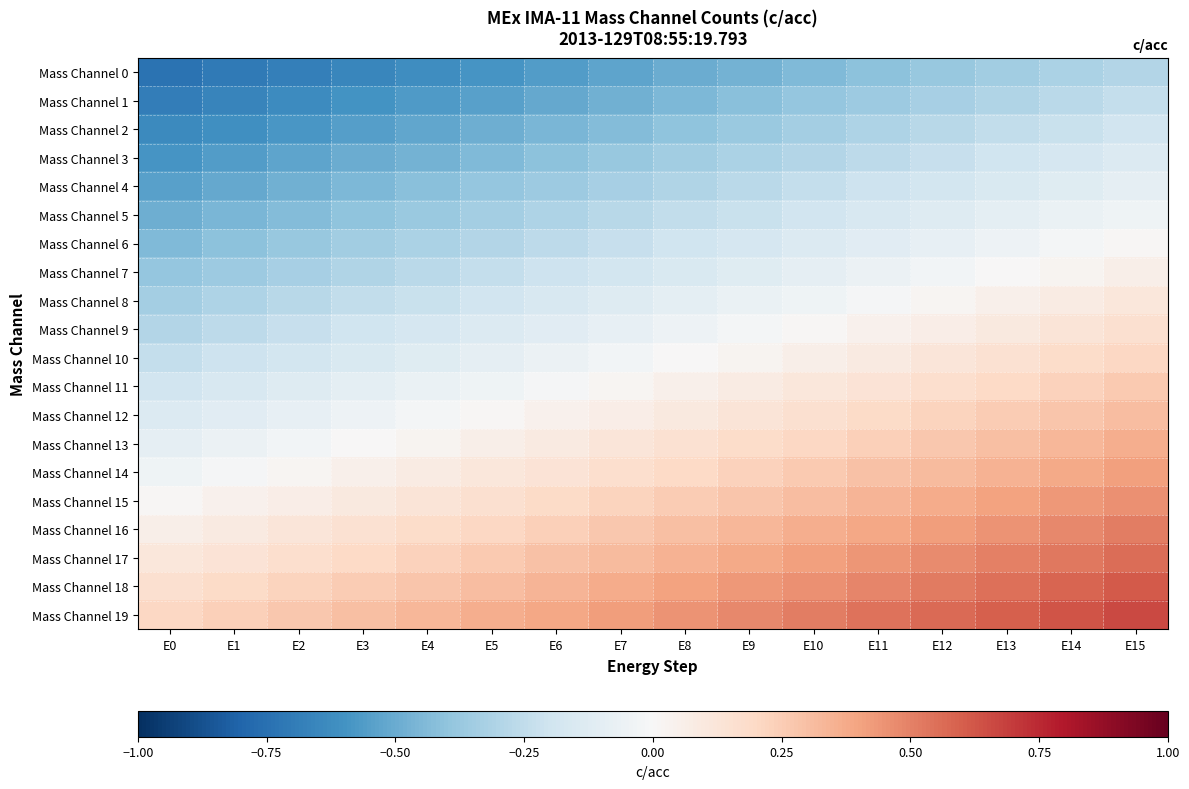

Reading left to right, extract all data points from this chart.

Mass Channel 0: E0=-0.7	E1=-0.7	E2=-0.7	E3=-0.7	E4=-0.6	E5=-0.6	E6=-0.6	E7=-0.5	E8=-0.5	E9=-0.5	E10=-0.4	E11=-0.4	E12=-0.4	E13=-0.3	E14=-0.3	E15=-0.3
Mass Channel 1: E0=-0.7	E1=-0.7	E2=-0.6	E3=-0.6	E4=-0.6	E5=-0.5	E6=-0.5	E7=-0.5	E8=-0.5	E9=-0.4	E10=-0.4	E11=-0.4	E12=-0.3	E13=-0.3	E14=-0.3	E15=-0.2
Mass Channel 2: E0=-0.6	E1=-0.6	E2=-0.6	E3=-0.6	E4=-0.5	E5=-0.5	E6=-0.5	E7=-0.4	E8=-0.4	E9=-0.4	E10=-0.3	E11=-0.3	E12=-0.3	E13=-0.2	E14=-0.2	E15=-0.2
Mass Channel 3: E0=-0.6	E1=-0.6	E2=-0.5	E3=-0.5	E4=-0.5	E5=-0.4	E6=-0.4	E7=-0.4	E8=-0.4	E9=-0.3	E10=-0.3	E11=-0.3	E12=-0.2	E13=-0.2	E14=-0.2	E15=-0.1
Mass Channel 4: E0=-0.5	E1=-0.5	E2=-0.5	E3=-0.5	E4=-0.4	E5=-0.4	E6=-0.4	E7=-0.3	E8=-0.3	E9=-0.3	E10=-0.2	E11=-0.2	E12=-0.2	E13=-0.2	E14=-0.1	E15=-0.1
Mass Channel 5: E0=-0.5	E1=-0.5	E2=-0.4	E3=-0.4	E4=-0.4	E5=-0.3	E6=-0.3	E7=-0.3	E8=-0.2	E9=-0.2	E10=-0.2	E11=-0.2	E12=-0.1	E13=-0.1	E14=-0.1	E15=-0.0
Mass Channel 6: E0=-0.4	E1=-0.4	E2=-0.4	E3=-0.3	E4=-0.3	E5=-0.3	E6=-0.3	E7=-0.2	E8=-0.2	E9=-0.2	E10=-0.1	E11=-0.1	E12=-0.1	E13=-0.1	E14=-0.0	E15=0.0
Mass Channel 7: E0=-0.4	E1=-0.4	E2=-0.3	E3=-0.3	E4=-0.3	E5=-0.2	E6=-0.2	E7=-0.2	E8=-0.2	E9=-0.1	E10=-0.1	E11=-0.1	E12=-0.0	E13=-0.0	E14=0.0	E15=0.1
Mass Channel 8: E0=-0.3	E1=-0.3	E2=-0.3	E3=-0.2	E4=-0.2	E5=-0.2	E6=-0.2	E7=-0.1	E8=-0.1	E9=-0.1	E10=-0.0	E11=-0.0	E12=0.0	E13=0.0	E14=0.1	E15=0.1
Mass Channel 9: E0=-0.3	E1=-0.3	E2=-0.2	E3=-0.2	E4=-0.2	E5=-0.1	E6=-0.1	E7=-0.1	E8=-0.1	E9=-0.0	E10=0.0	E11=0.0	E12=0.1	E13=0.1	E14=0.1	E15=0.2
Mass Channel 10: E0=-0.2	E1=-0.2	E2=-0.2	E3=-0.1	E4=-0.1	E5=-0.1	E6=-0.1	E7=-0.0	E8=0.0	E9=0.0	E10=0.1	E11=0.1	E12=0.1	E13=0.1	E14=0.2	E15=0.2
Mass Channel 11: E0=-0.2	E1=-0.2	E2=-0.1	E3=-0.1	E4=-0.1	E5=-0.0	E6=-0.0	E7=0.0	E8=0.1	E9=0.1	E10=0.1	E11=0.1	E12=0.2	E13=0.2	E14=0.2	E15=0.3
Mass Channel 12: E0=-0.1	E1=-0.1	E2=-0.1	E3=-0.0	E4=-0.0	E5=0.0	E6=0.0	E7=0.1	E8=0.1	E9=0.1	E10=0.2	E11=0.2	E12=0.2	E13=0.2	E14=0.3	E15=0.3
Mass Channel 13: E0=-0.1	E1=-0.1	E2=-0.0	E3=0.0	E4=0.0	E5=0.1	E6=0.1	E7=0.1	E8=0.2	E9=0.2	E10=0.2	E11=0.2	E12=0.3	E13=0.3	E14=0.3	E15=0.4
Mass Channel 14: E0=-0.0	E1=-0.0	E2=0.0	E3=0.1	E4=0.1	E5=0.1	E6=0.1	E7=0.2	E8=0.2	E9=0.2	E10=0.3	E11=0.3	E12=0.3	E13=0.3	E14=0.4	E15=0.4
Mass Channel 15: E0=0.0	E1=0.0	E2=0.1	E3=0.1	E4=0.1	E5=0.2	E6=0.2	E7=0.2	E8=0.2	E9=0.3	E10=0.3	E11=0.3	E12=0.4	E13=0.4	E14=0.4	E15=0.5
Mass Channel 16: E0=0.1	E1=0.1	E2=0.1	E3=0.2	E4=0.2	E5=0.2	E6=0.2	E7=0.3	E8=0.3	E9=0.3	E10=0.4	E11=0.4	E12=0.4	E13=0.5	E14=0.5	E15=0.5
Mass Channel 17: E0=0.1	E1=0.1	E2=0.2	E3=0.2	E4=0.2	E5=0.3	E6=0.3	E7=0.3	E8=0.4	E9=0.4	E10=0.4	E11=0.4	E12=0.5	E13=0.5	E14=0.5	E15=0.6
Mass Channel 18: E0=0.2	E1=0.2	E2=0.2	E3=0.2	E4=0.3	E5=0.3	E6=0.3	E7=0.4	E8=0.4	E9=0.4	E10=0.5	E11=0.5	E12=0.5	E13=0.6	E14=0.6	E15=0.6
Mass Channel 19: E0=0.2	E1=0.2	E2=0.3	E3=0.3	E4=0.3	E5=0.4	E6=0.4	E7=0.4	E8=0.5	E9=0.5	E10=0.5	E11=0.5	E12=0.6	E13=0.6	E14=0.6	E15=0.7